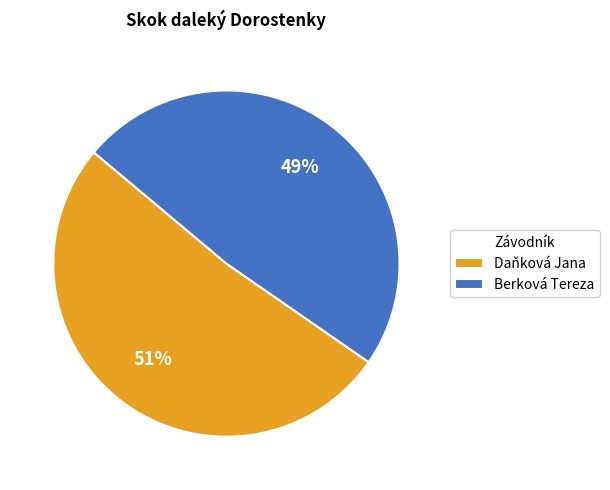

Between Berková Tereza and Daňková Jana, which is larger?

Daňková Jana